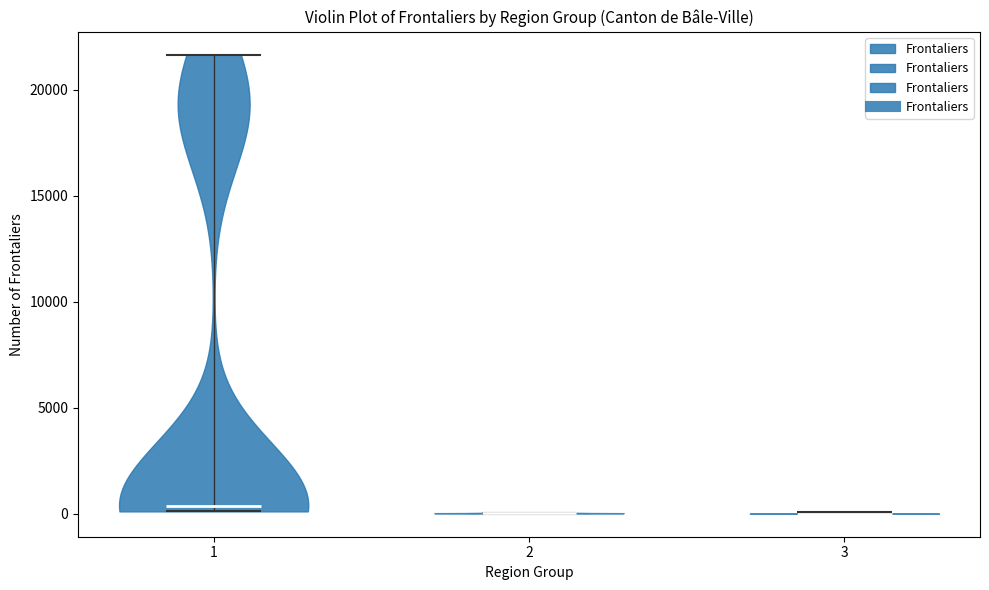

Reading left to right, read every violin against the y-axis: where its median line is, and the lowest and highest points it reaches. The values are not printed on the chart, so give them approximately, as read against the axis.

1: median line 500, lowest point 0, highest point 21500
2: median line 0, lowest point 0, highest point 0
3: median line 0, lowest point 0, highest point 0